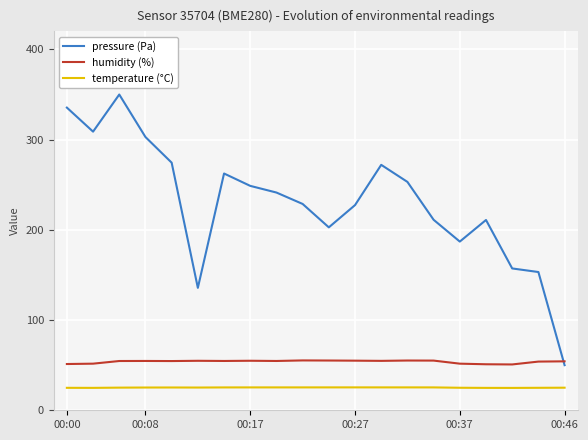

Which series has the widest spread of values?

pressure (Pa)